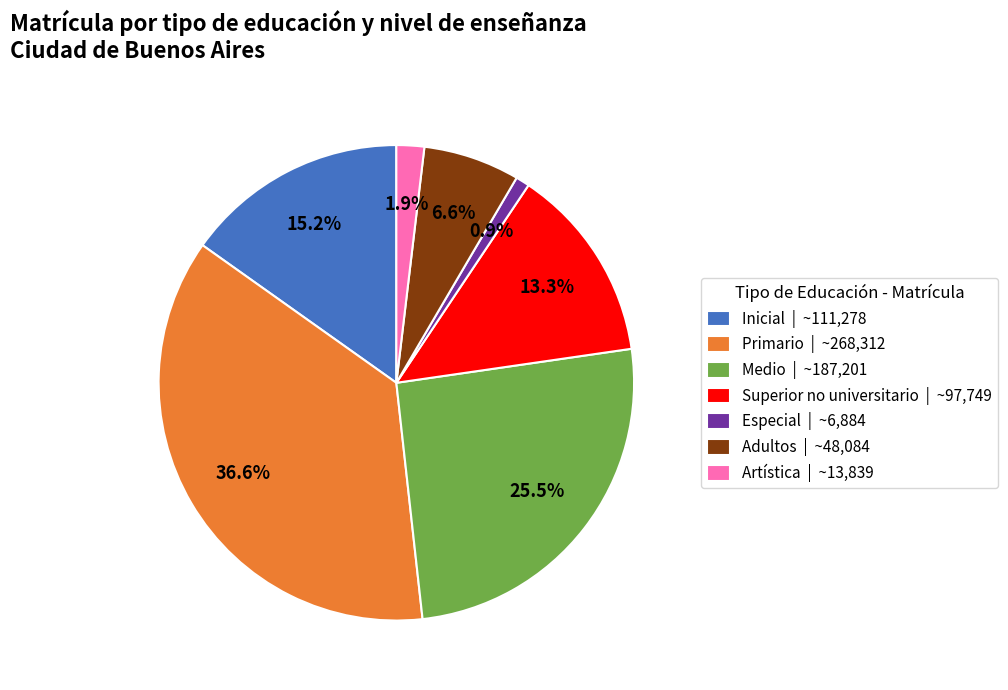

How many segments does this pie chart have?

7